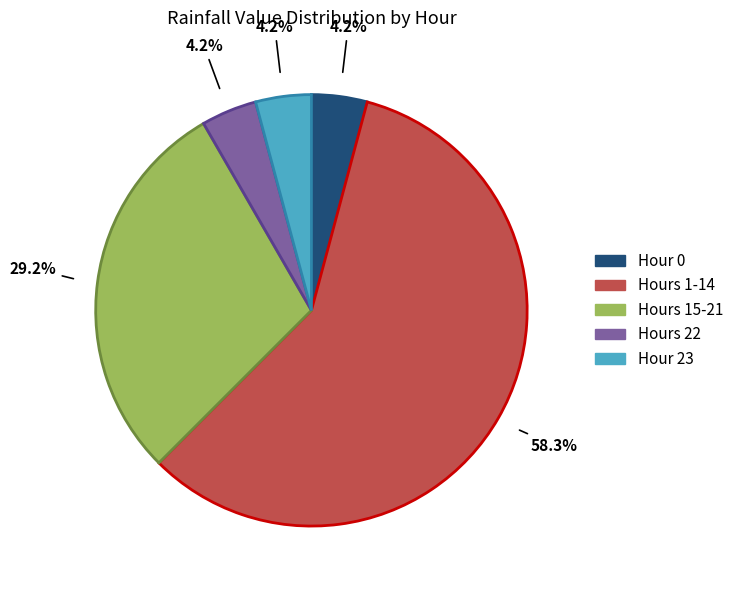

To the nearest percent, what is the difference between the largest and smallest slice percentages?

54%